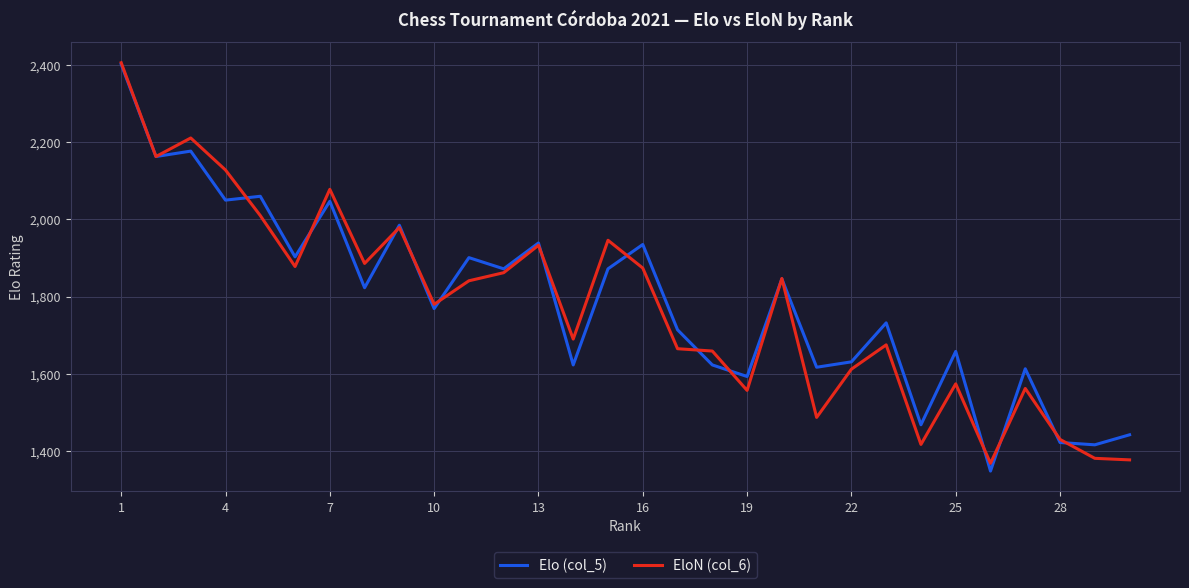

What is the minimum value for EloN (col_6)?

1368